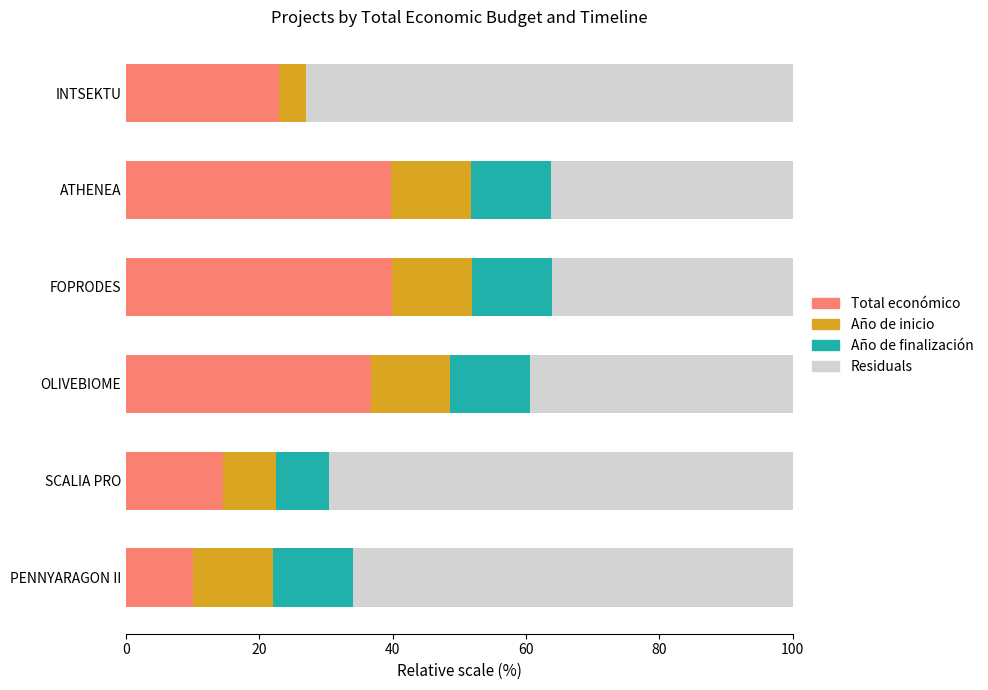

What is the total value across all series at FOPRODES?

100.0